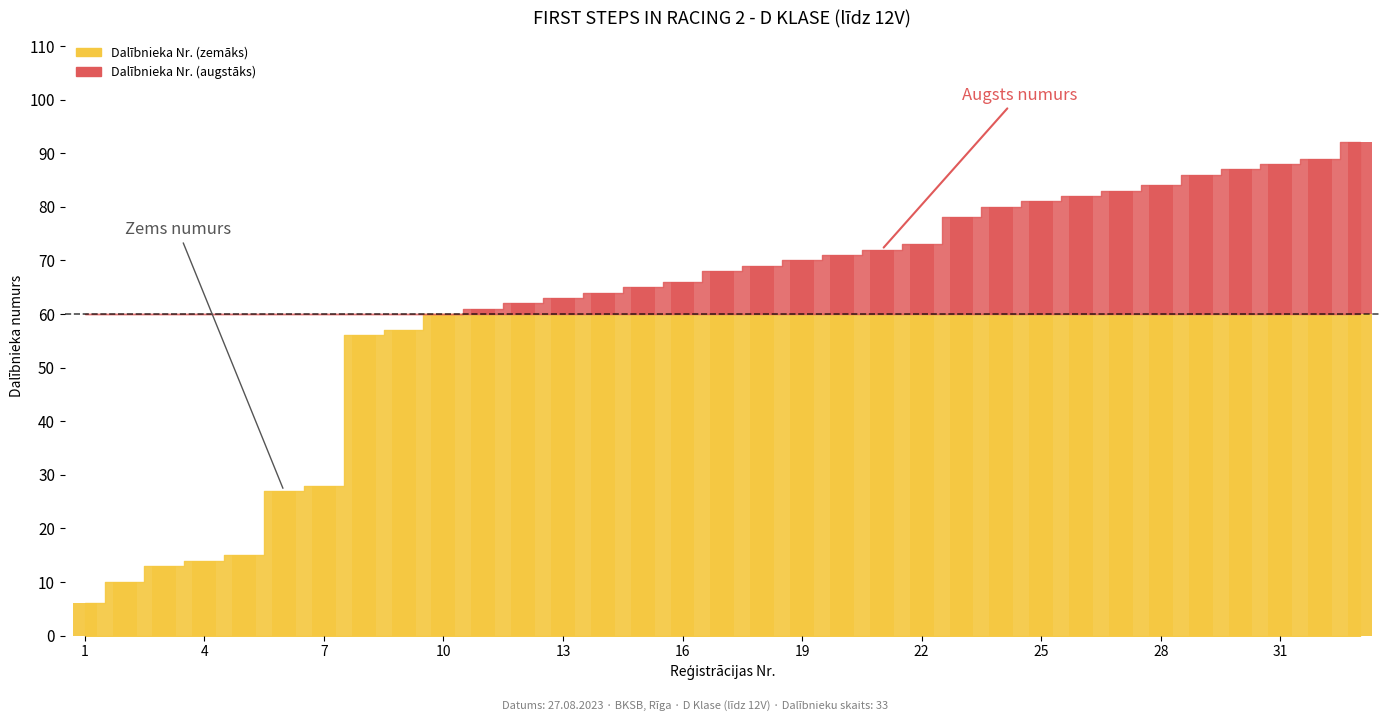

What is the smallest value displayed?

6